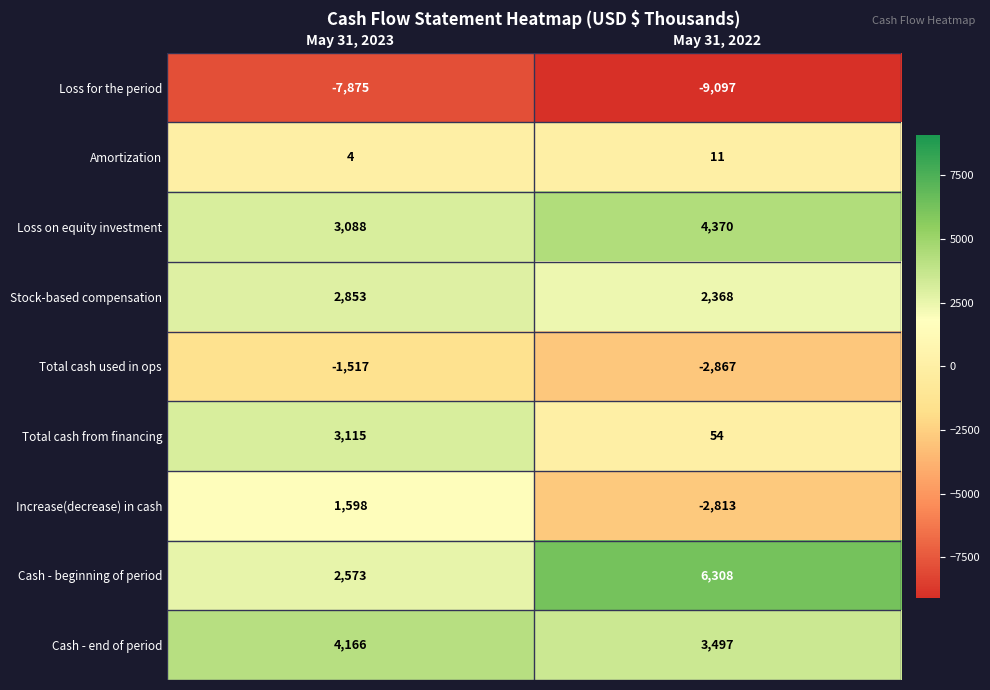

How many data points does each series have?

2